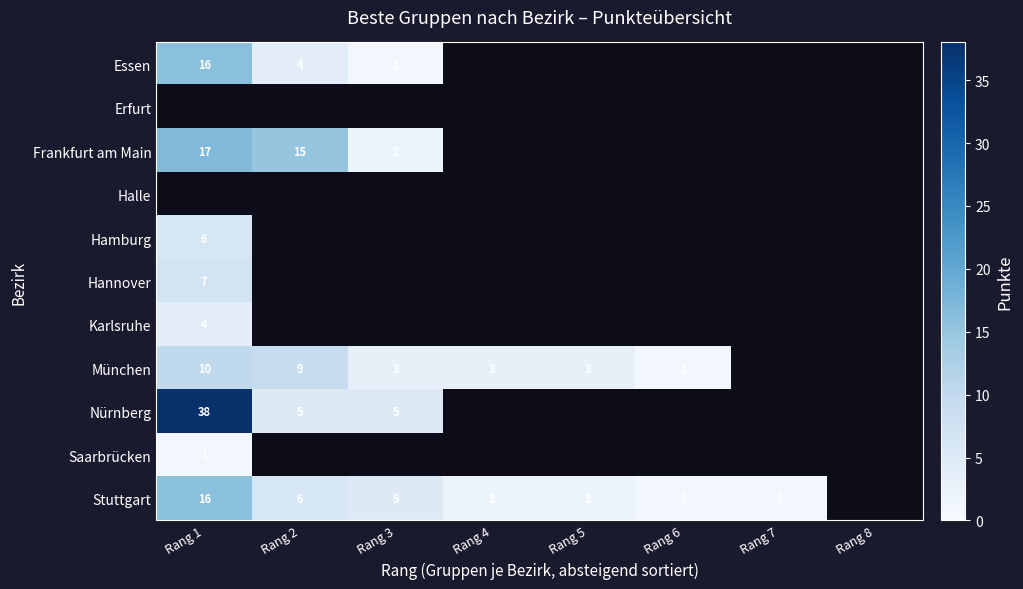

The value of München at Rang 1 is 14. True or false?

False